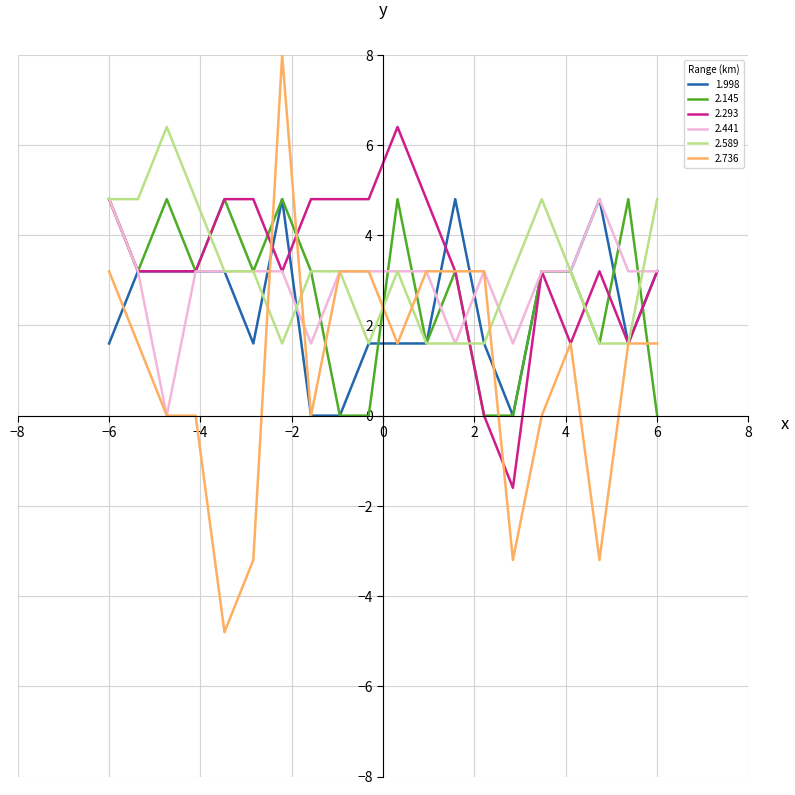

How many lines are shown in the chart?

6